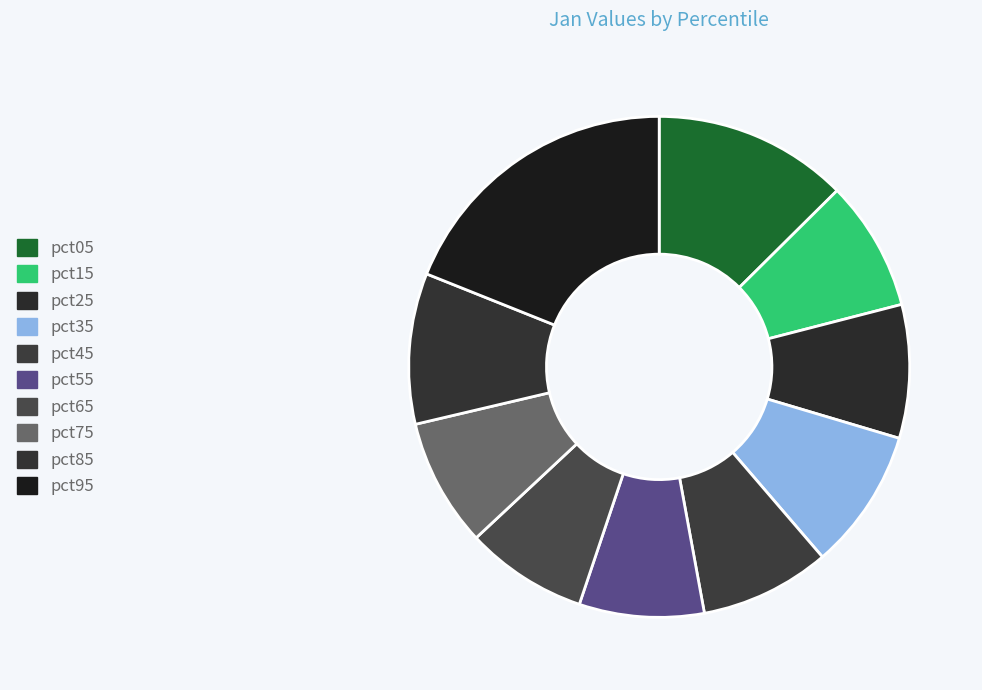

To the nearest percent, what percentage of the pie is pct35?

9%